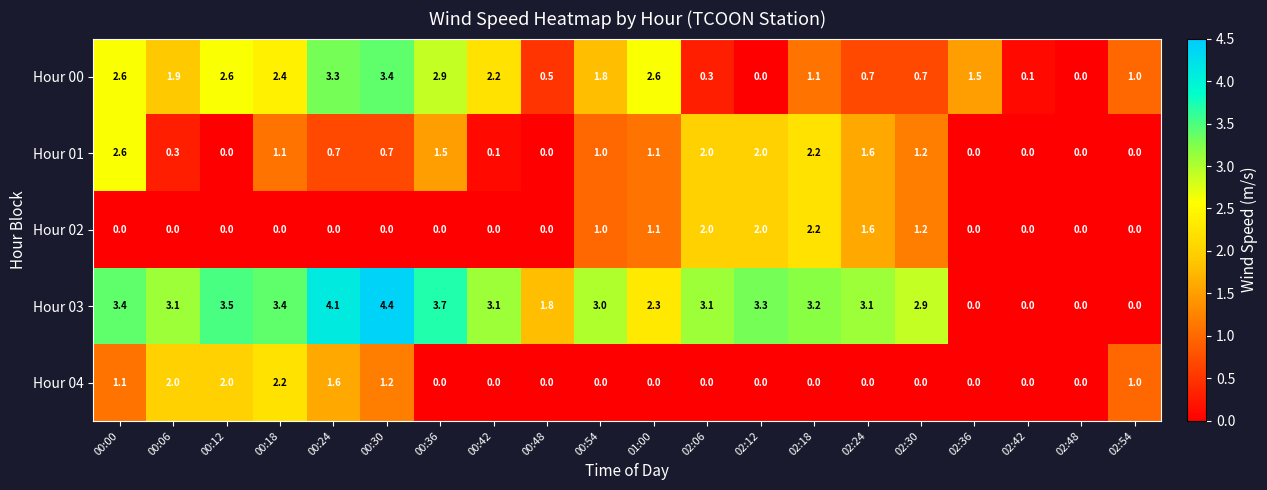

What is the difference between the Hour 03 values at 02:36 and 02:12?

3.3